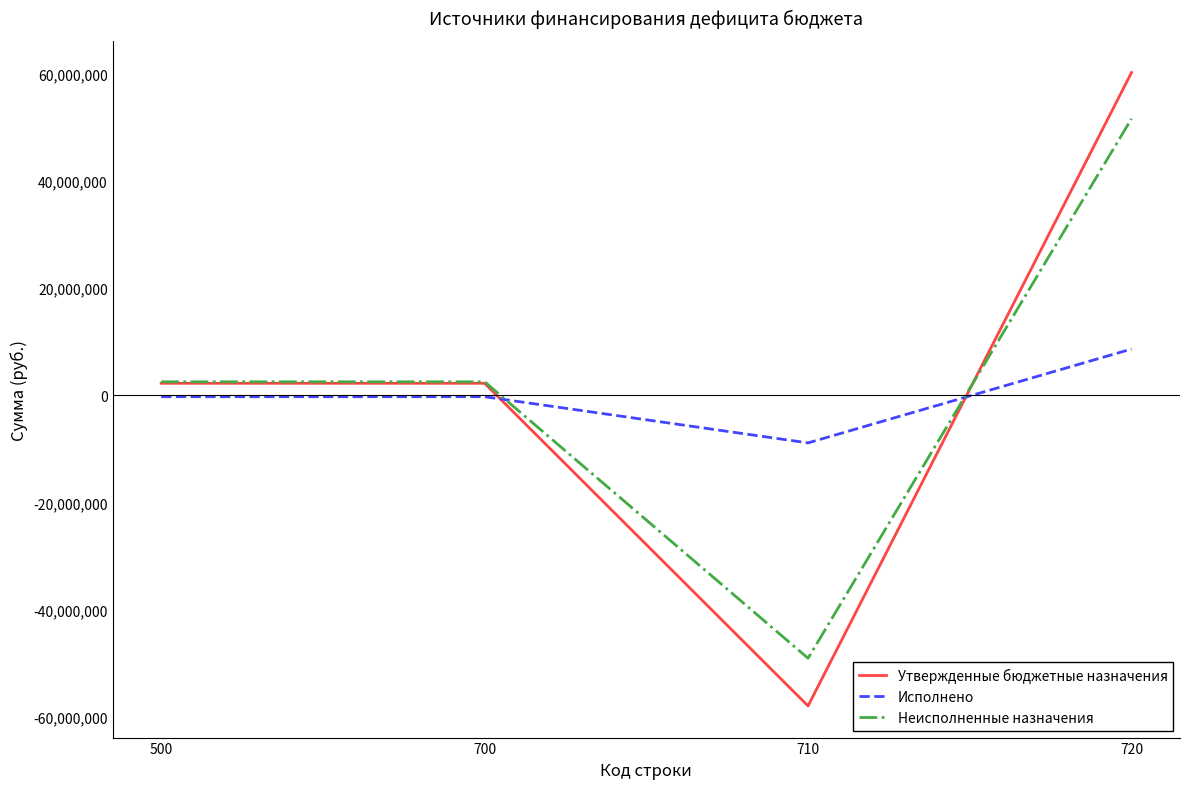

Rank the series by their maximum value, from lowest to highest.

Исполнено, Неисполненные назначения, Утвержденные бюджетные назначения